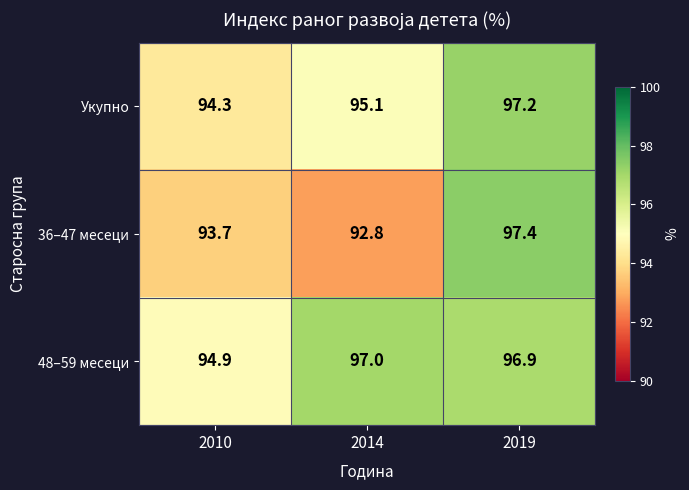

Which series changed the most between 2010 and 2014?

48–59 месеци